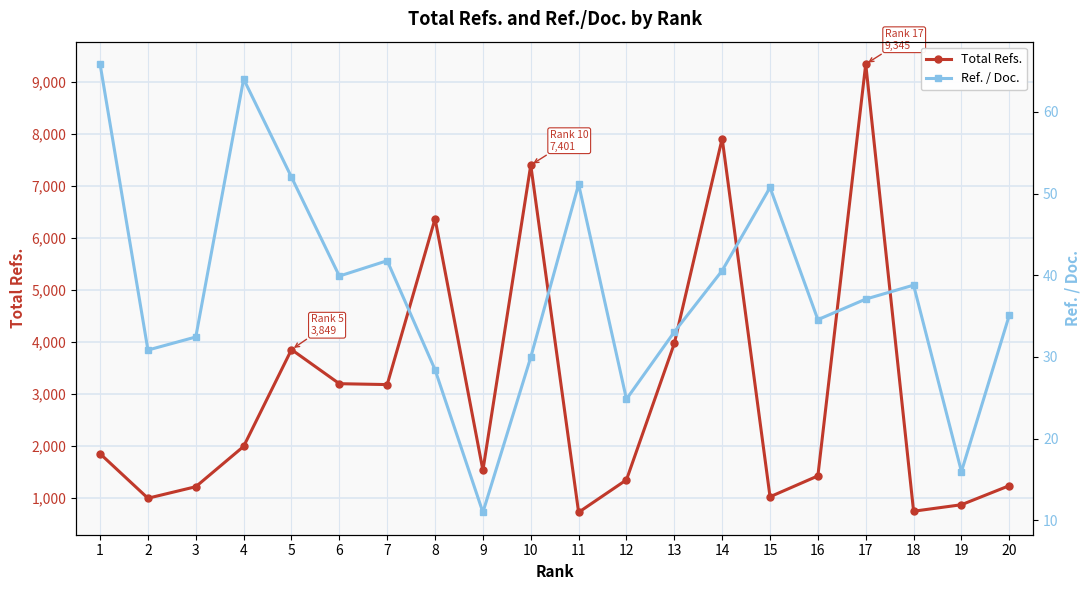

The Ref. / Doc. series shows 33.1 at 13. True or false?

True